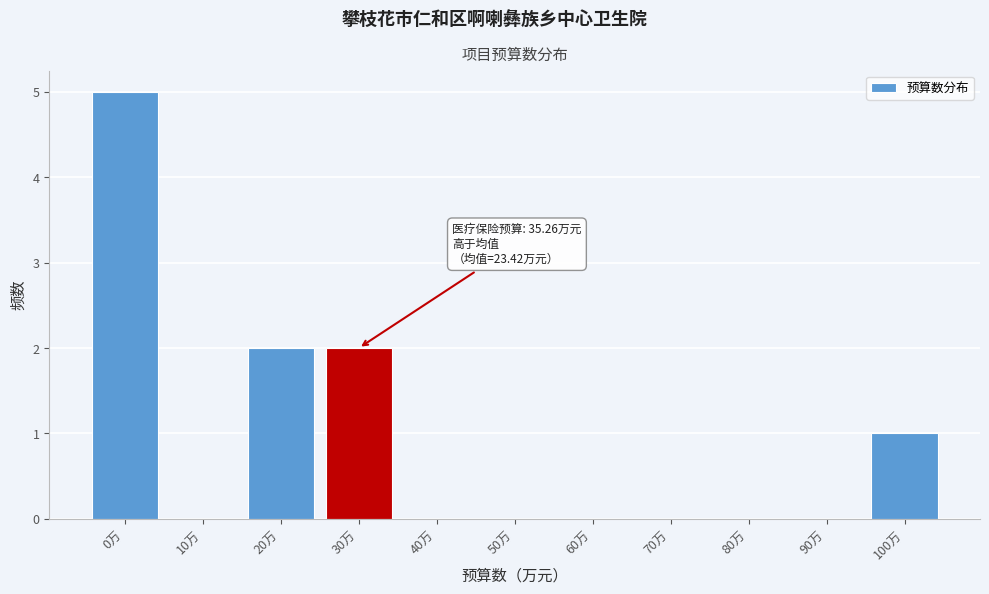

Reading right to left, list all the values displayed in this chart.

100万=1	90万=0	80万=0	70万=0	60万=0	50万=0	40万=0	30万=2	20万=2	10万=0	0万=5